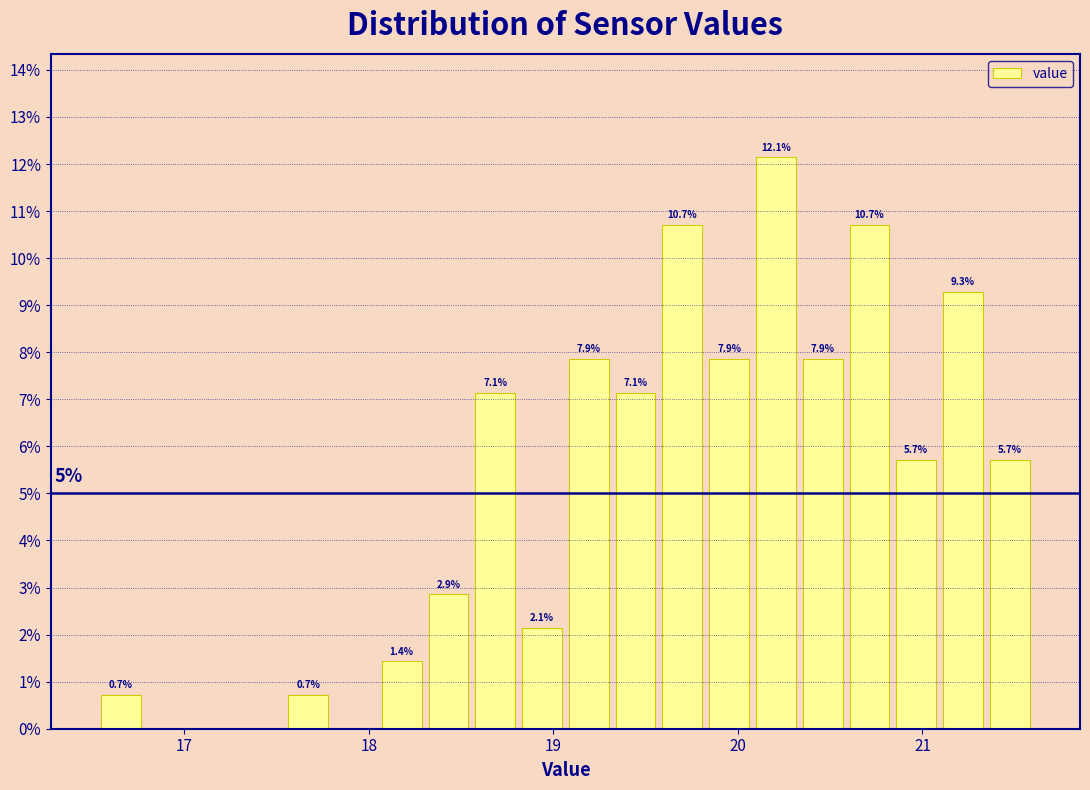

Read against the x-axis, roughly where is the centre of the tallest bar?

20.2